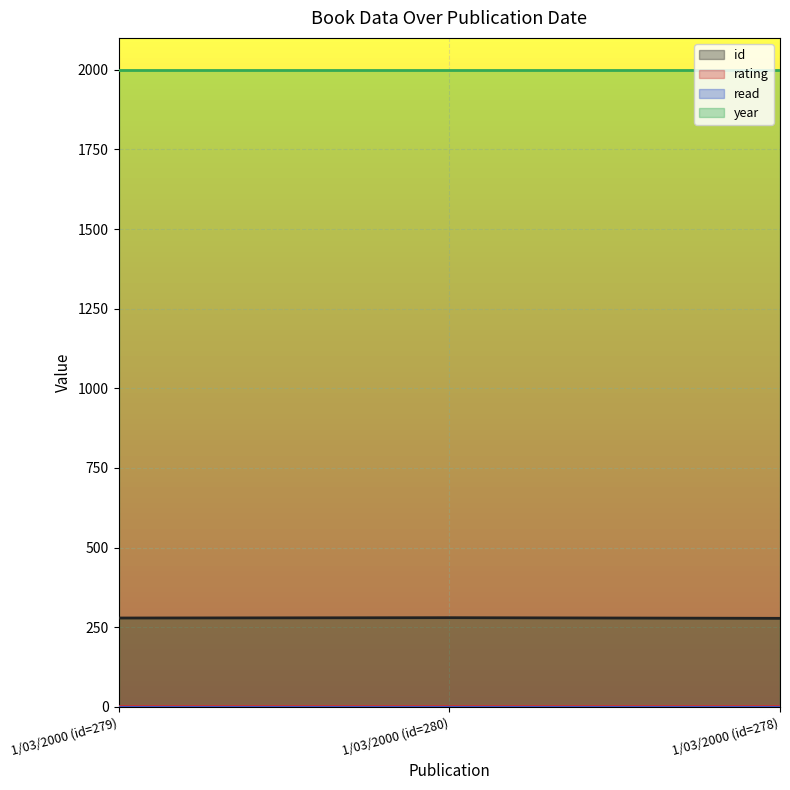

What is the average value of the year series?

2000